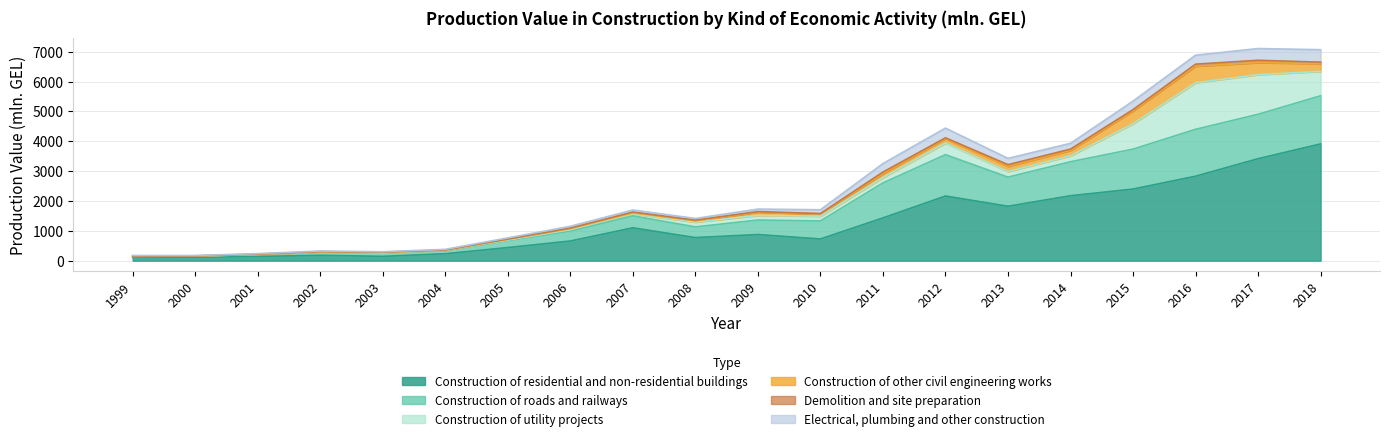

Which has a higher value, 2007 or 2012?

2012